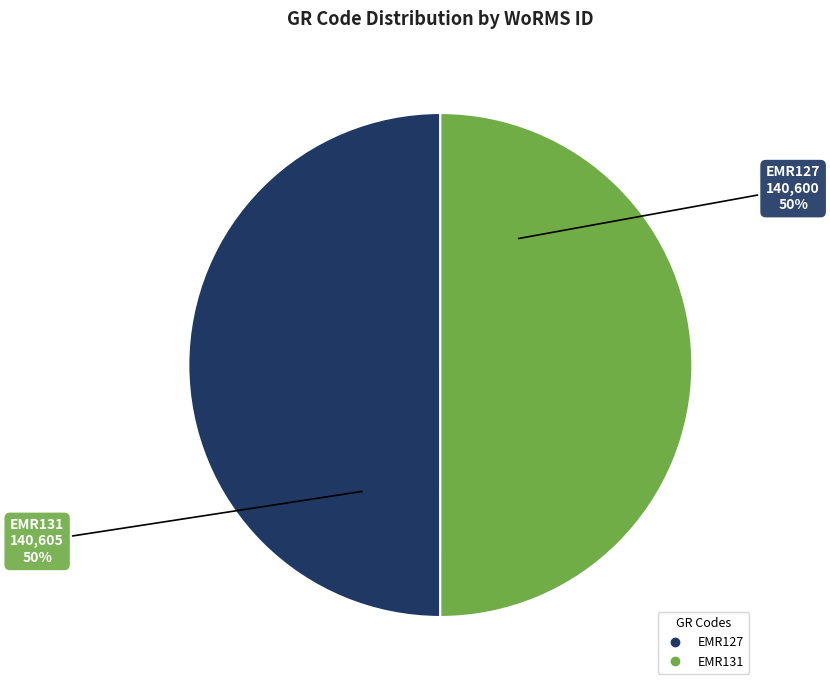

The EMR127 slice represents 50% of the pie. True or false?

True